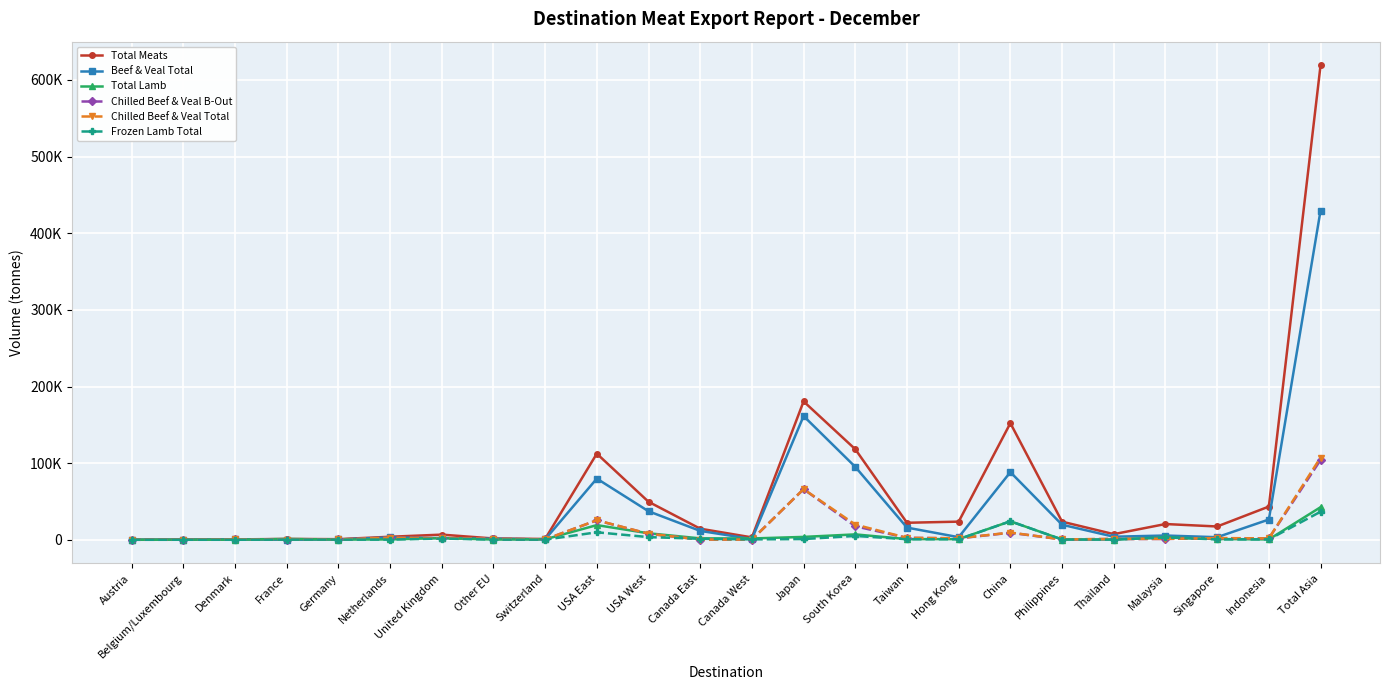

Where is Chilled Beef & Veal Total nearest to the value 53650?

Japan